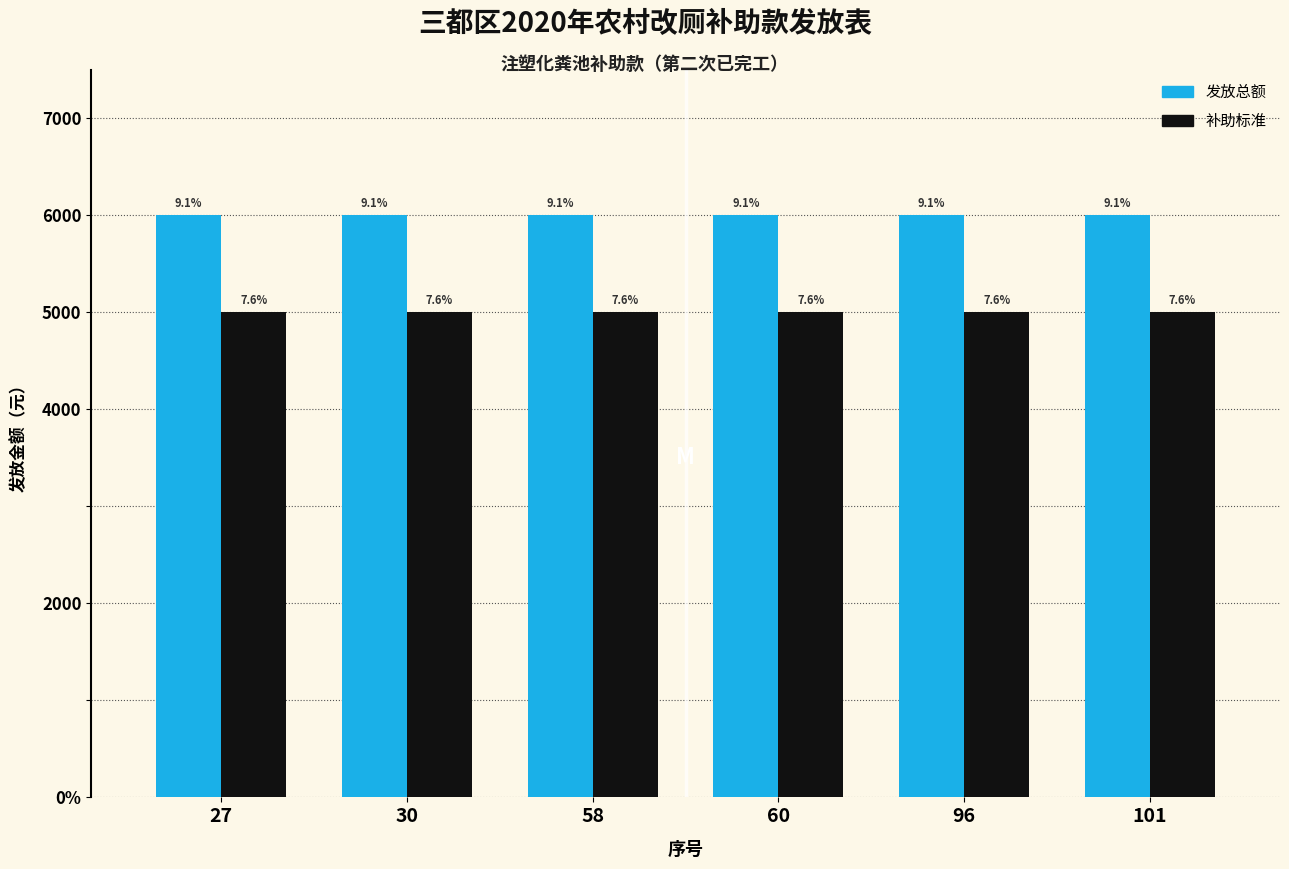

Are the bars grouped side by side (vs. stacked)?

Yes